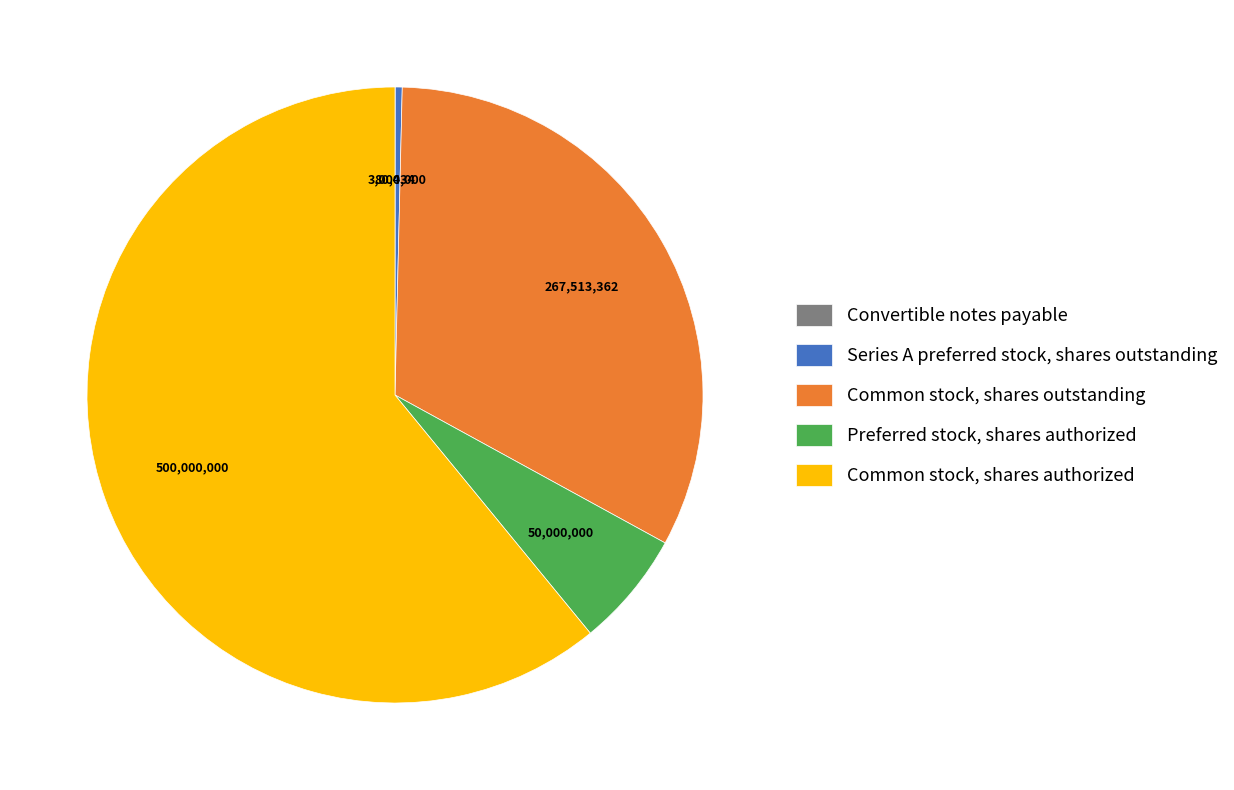

Is the sum of Series A preferred stock, shares outstanding and Preferred stock, shares authorized greater than half?

No